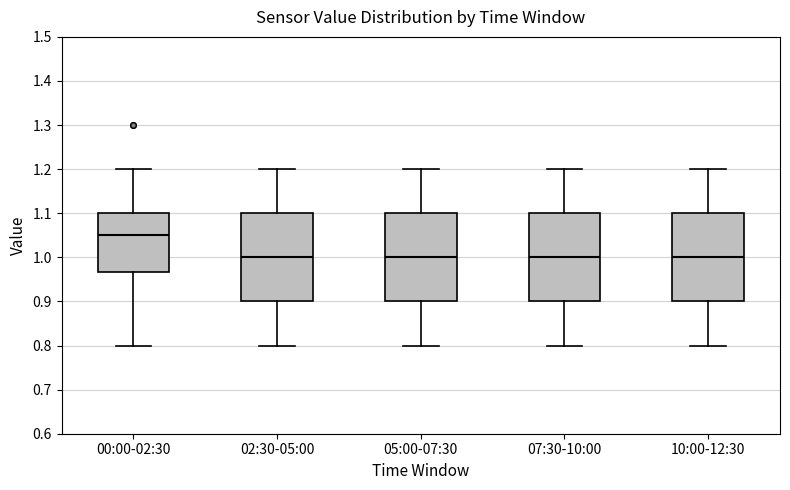

Reading left to right, transcribe this box plot: for each box, give where its median line is, the range the box spans, and where its two whiskers end, as read against the y-axis. The values are not printed on the chart, so give them approximately, as read against the axis.

00:00-02:30: median 1.05, box 0.97 to 1.10, whiskers 0.80 to 1.20
02:30-05:00: median 1.00, box 0.90 to 1.10, whiskers 0.80 to 1.20
05:00-07:30: median 1.00, box 0.90 to 1.10, whiskers 0.80 to 1.20
07:30-10:00: median 1.00, box 0.90 to 1.10, whiskers 0.80 to 1.20
10:00-12:30: median 1.00, box 0.90 to 1.10, whiskers 0.80 to 1.20